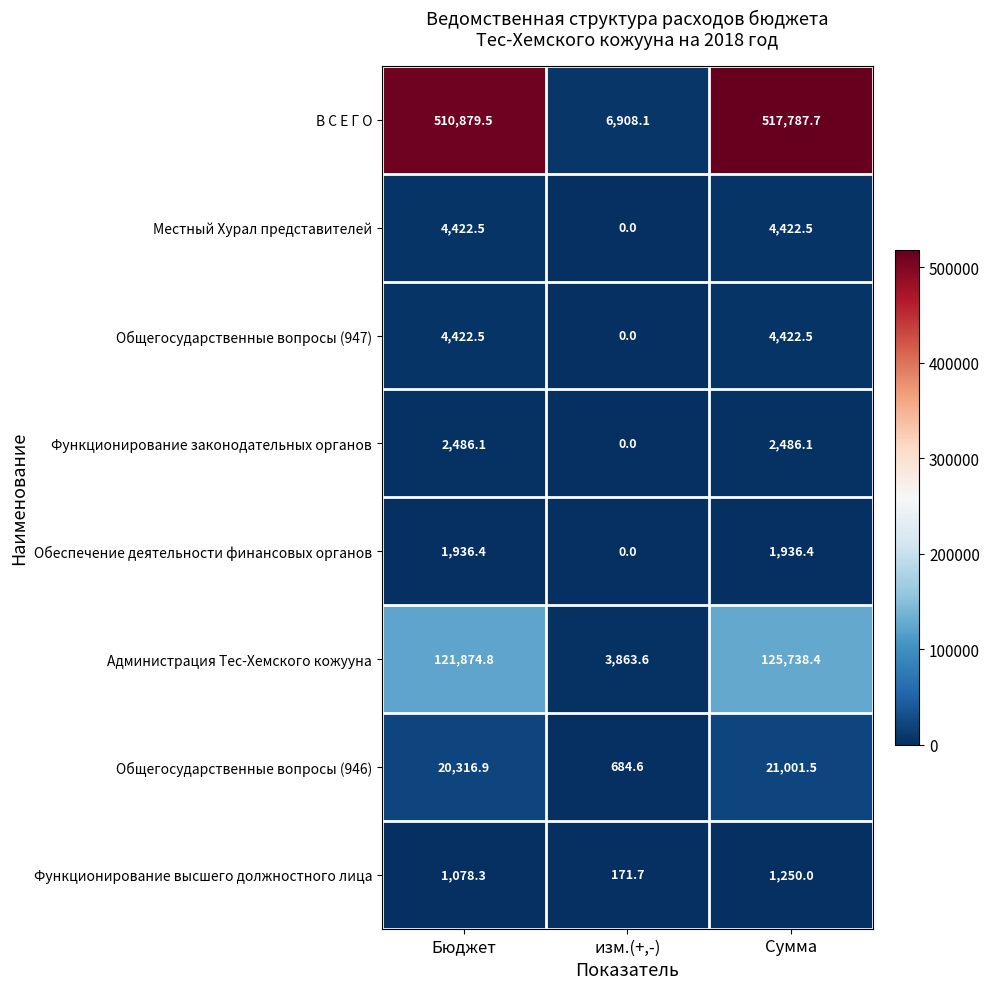

Reading left to right, extract all data points from this chart.

В С Е Г О: 510879.5	6908.1	517787.7
Местный Хурал представителей: 4422.5	0.0	4422.5
Общегосударственные вопросы (947): 4422.5	0.0	4422.5
Функционирование законодательных органов: 2486.1	0.0	2486.1
Обеспечение деятельности финансовых органов: 1936.4	0.0	1936.4
Администрация Тес-Хемского кожууна: 121874.8	3863.6	125738.4
Общегосударственные вопросы (946): 20316.9	684.6	21001.5
Функционирование высшего должностного лица: 1078.3	171.7	1250.0